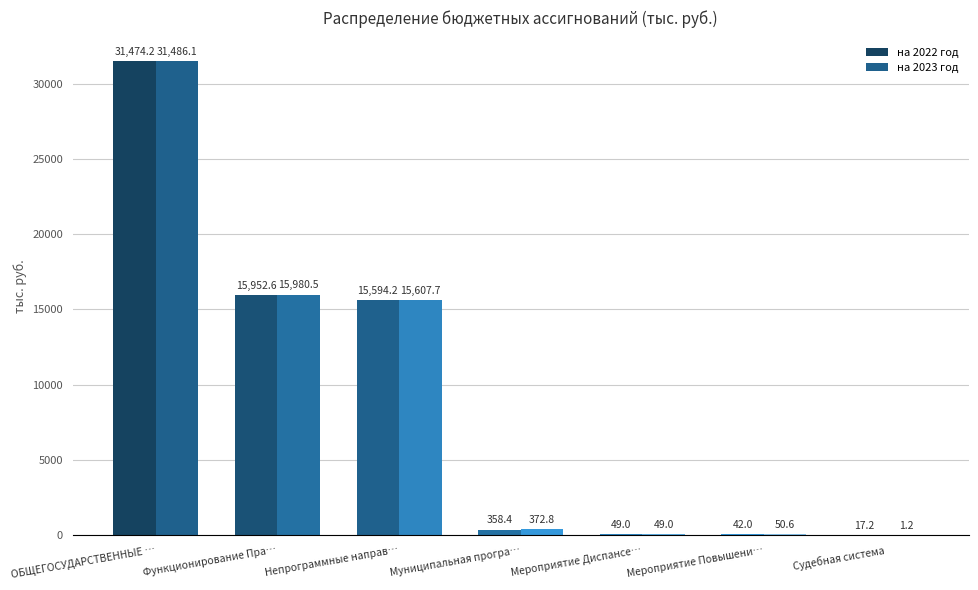

What is the total value across all series at ОБЩЕГОСУДАРСТВЕННЫЕ …?

62960.2